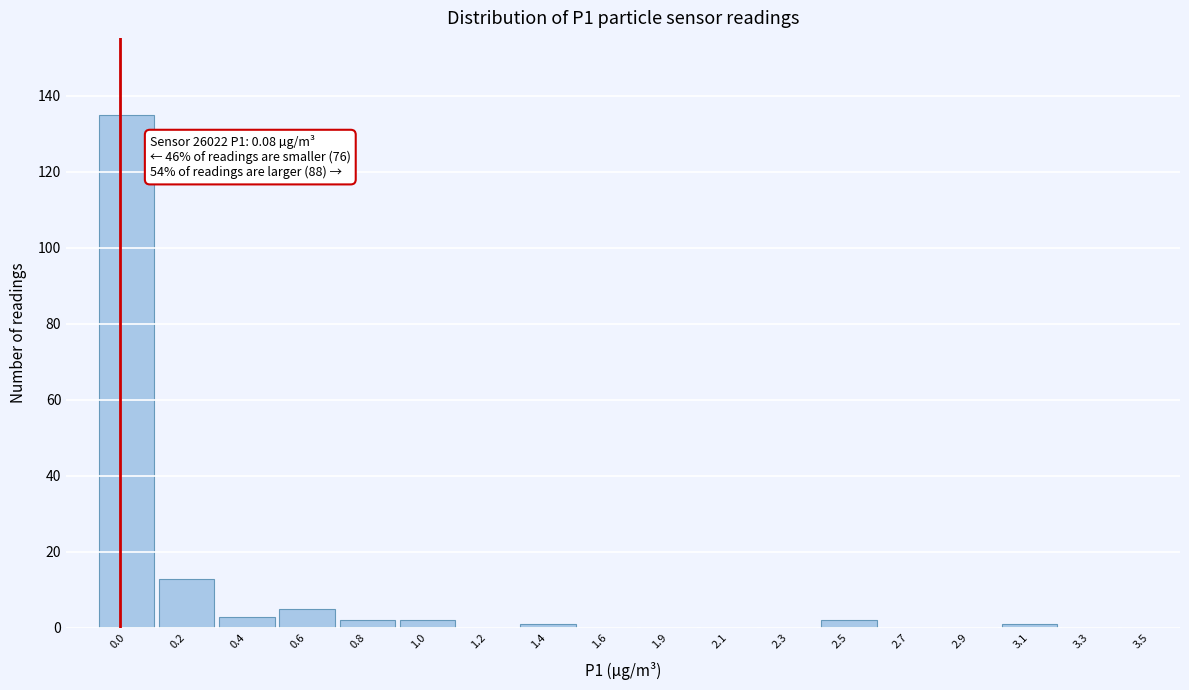

Reading left to right, what are all the values shown in this chart?

0.0=135	0.2=13	0.4=3	0.6=5	0.8=2	1.0=2	1.2=0	1.4=1	1.6=0	1.9=0	2.1=0	2.3=0	2.5=2	2.7=0	2.9=0	3.1=1	3.3=0	3.5=0